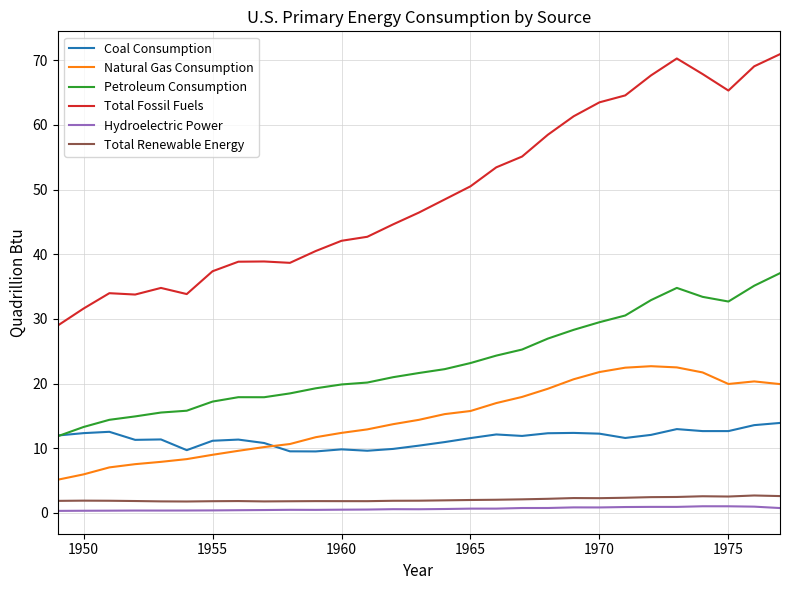

Which series has the largest range (max minus min)?

Total Fossil Fuels